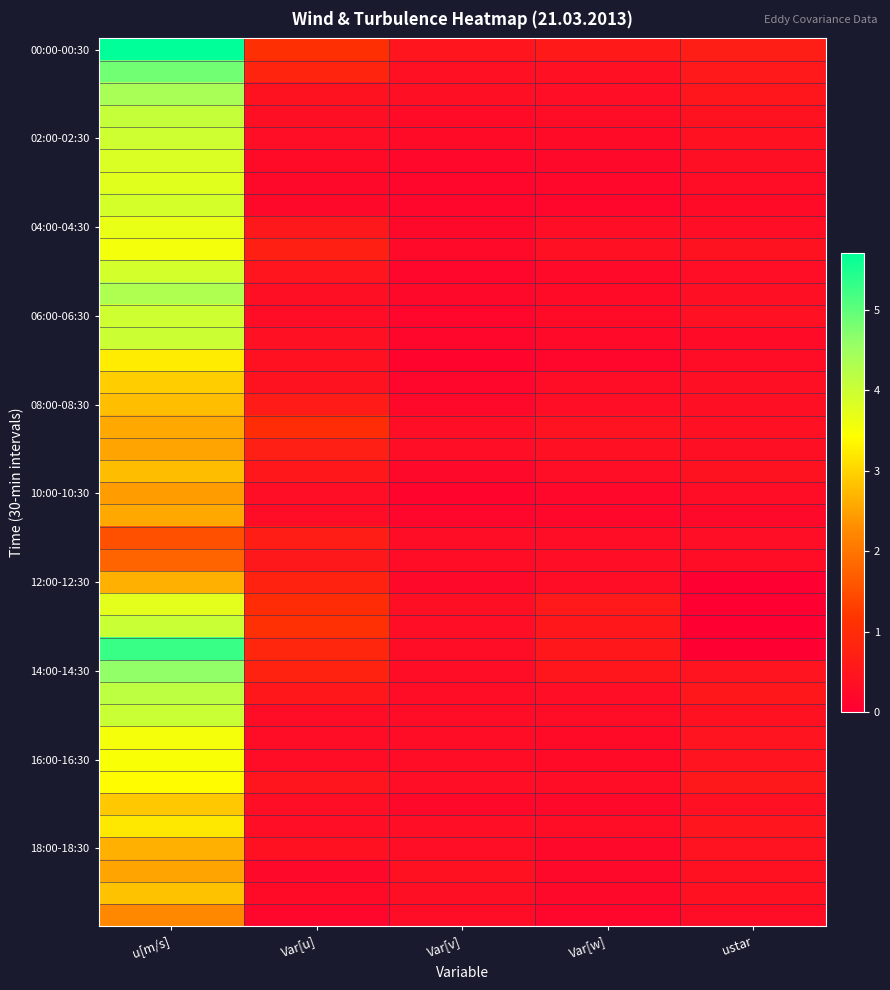

How many data points does each series have?

5